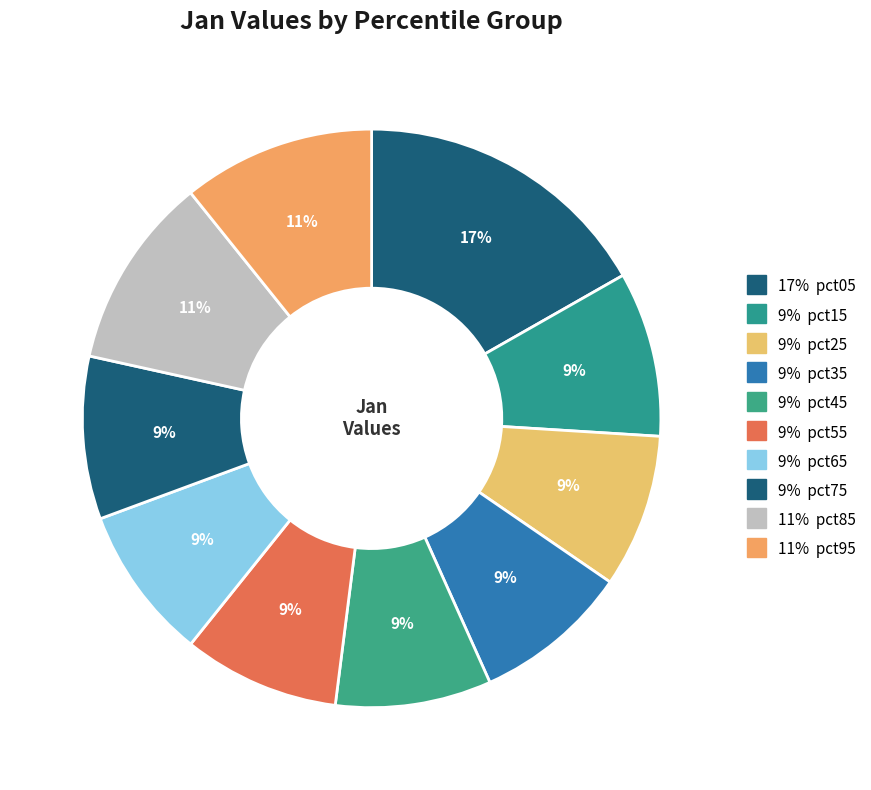

How many segments does this pie chart have?

10